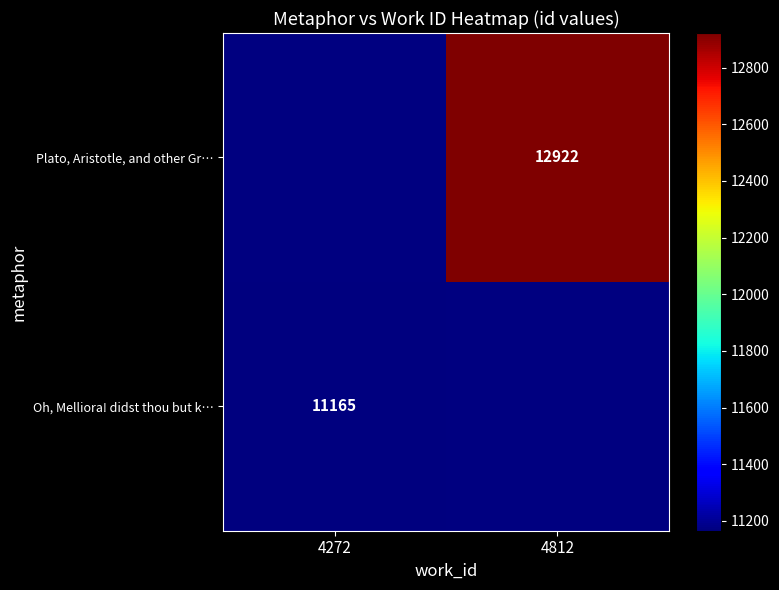

What is the maximum value shown in the chart?

12922.0